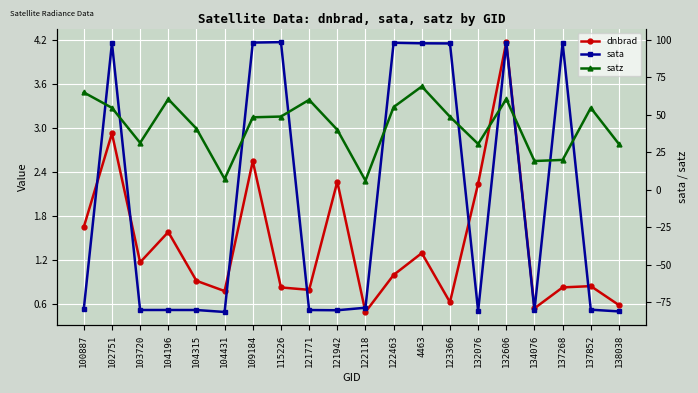

What is the label of the 17th point from the right?

104196